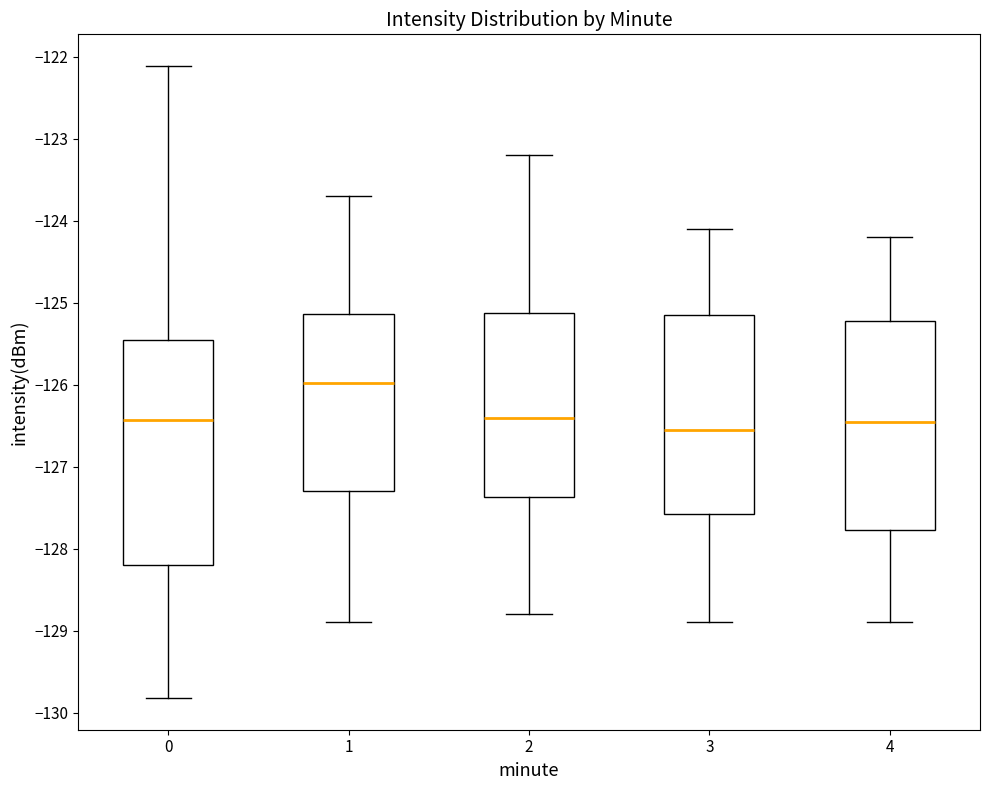

Which box's median line is the lowest?

3